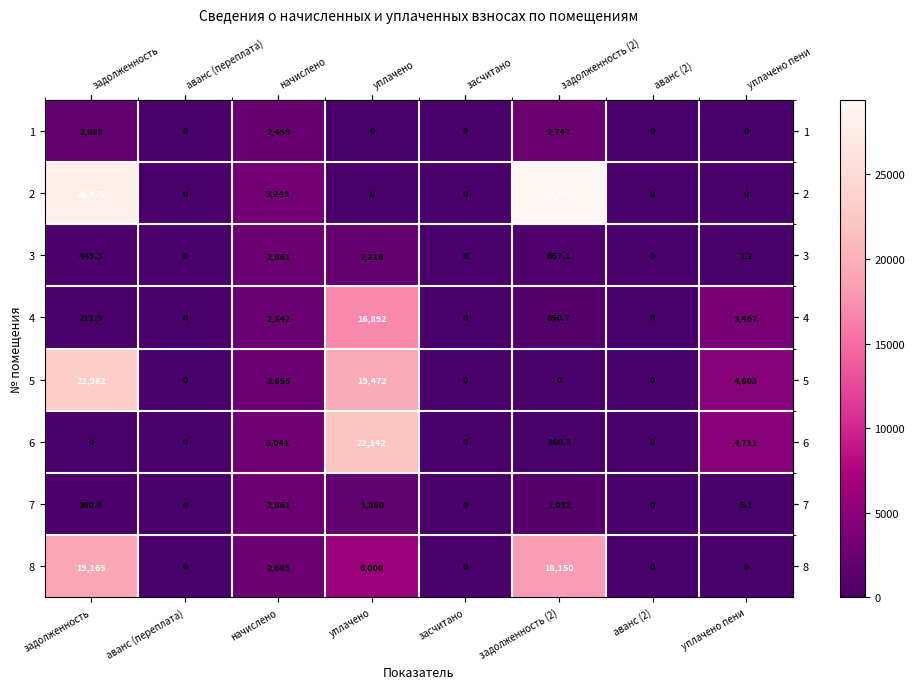

How many data points in 4 are above 850?

4